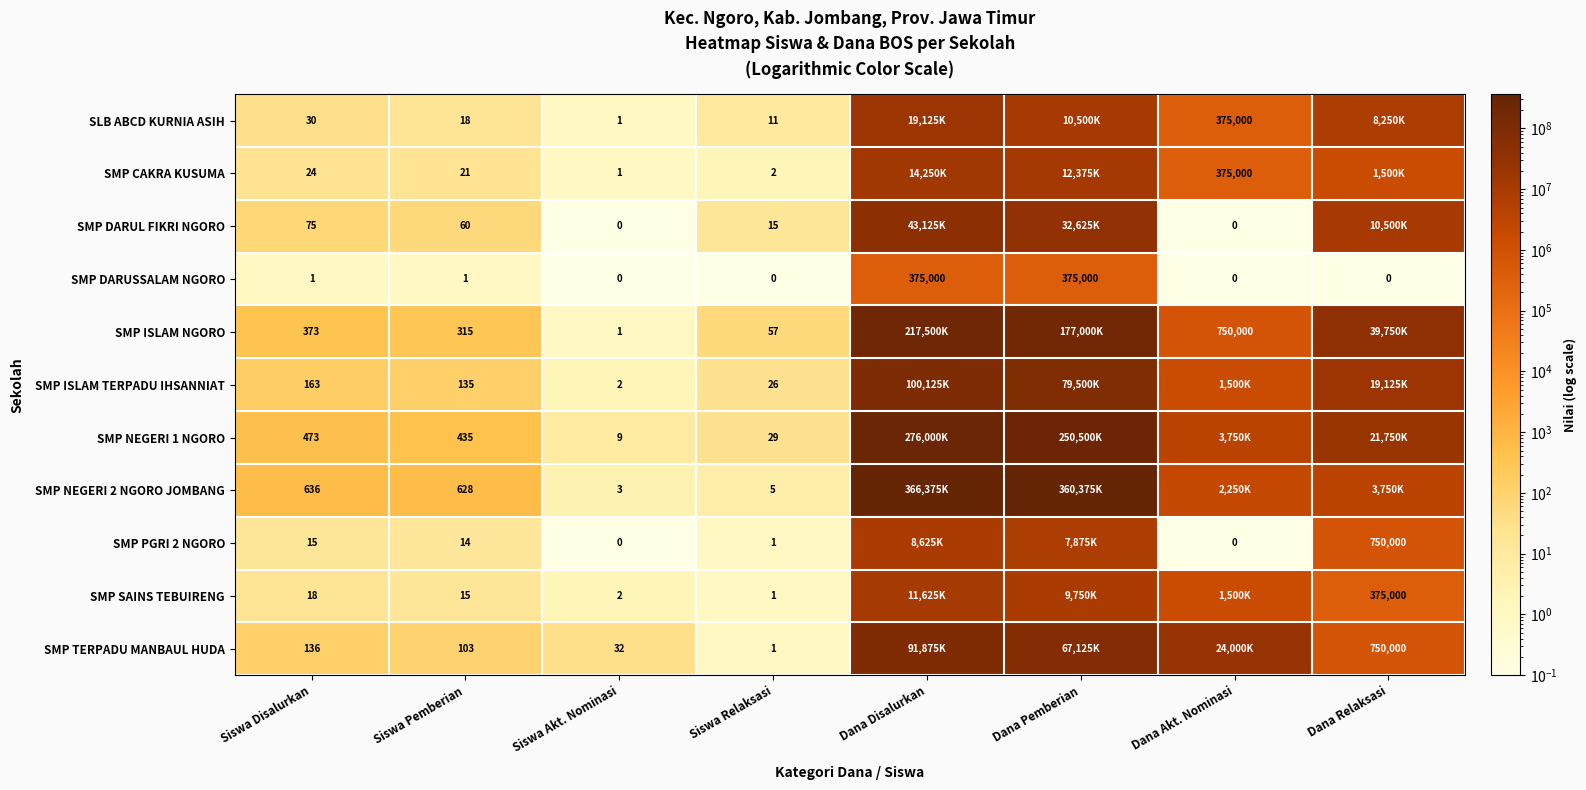

What is the difference between the highest and lowest values at Dana Pemberian?

360000000.0